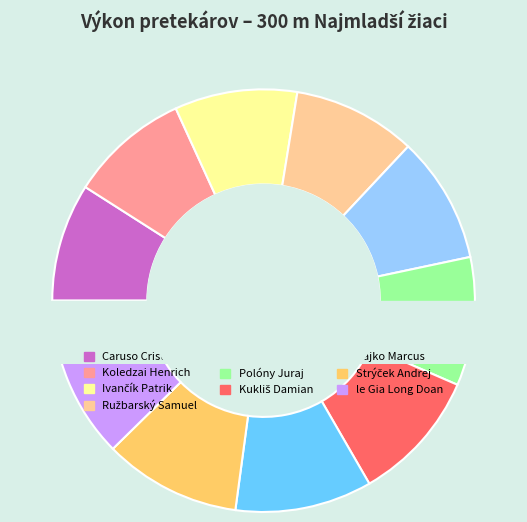

Count the number of slices in the pie.

10